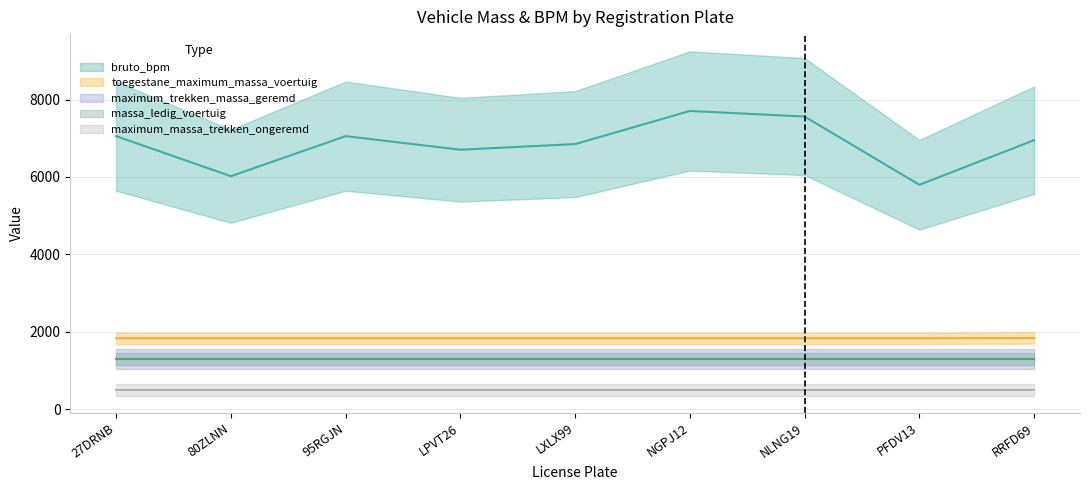

True or false: bruto_bpm has a value of 7562 at NLNG19.

True